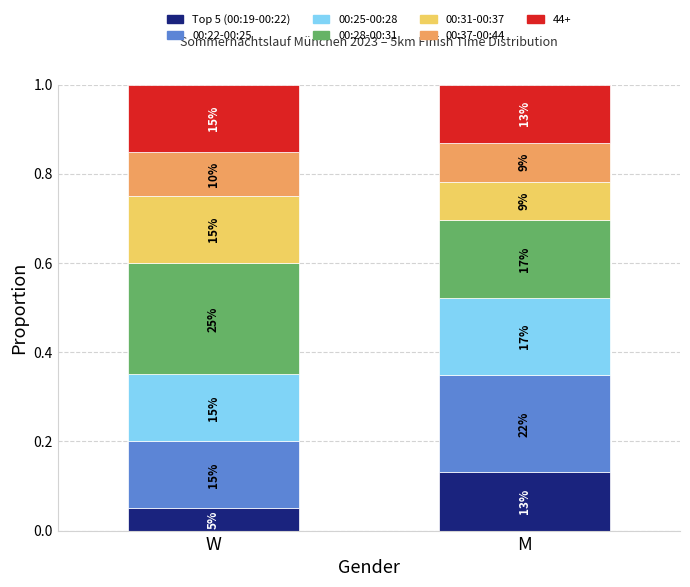

How many bars are there in total?

2